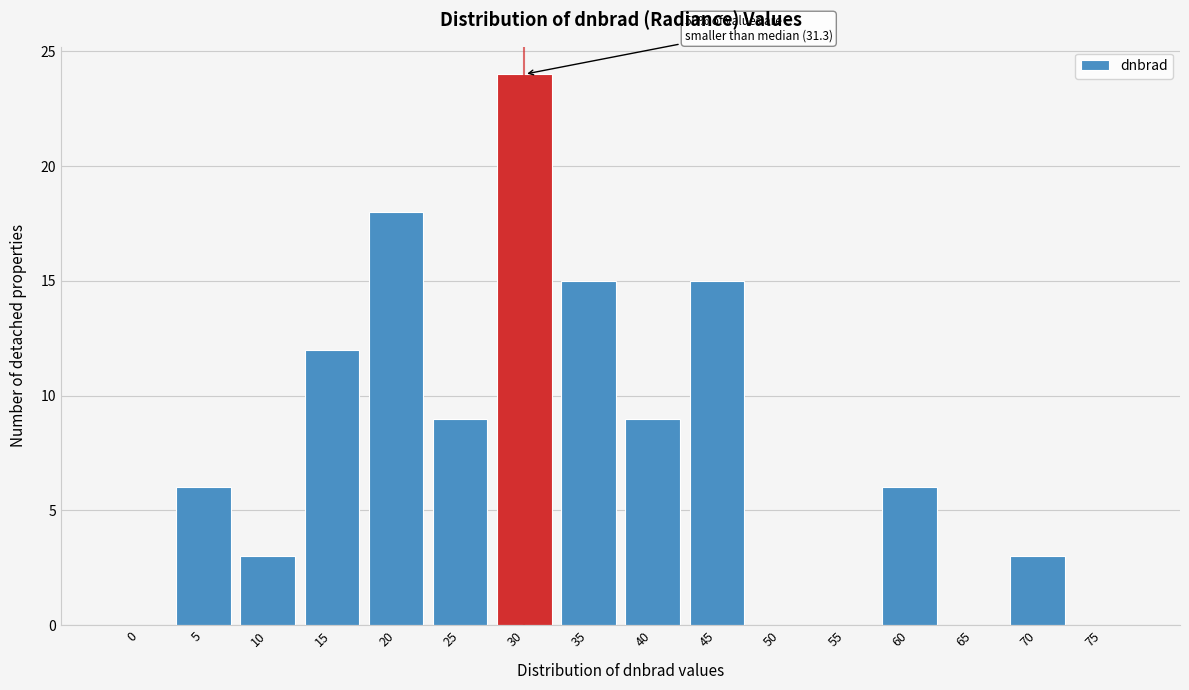

Reading left to right, what are all the values shown in this chart?

0=0	5=6	10=3	15=12	20=18	25=9	30=24	35=15	40=9	45=15	50=0	55=0	60=6	65=0	70=3	75=0